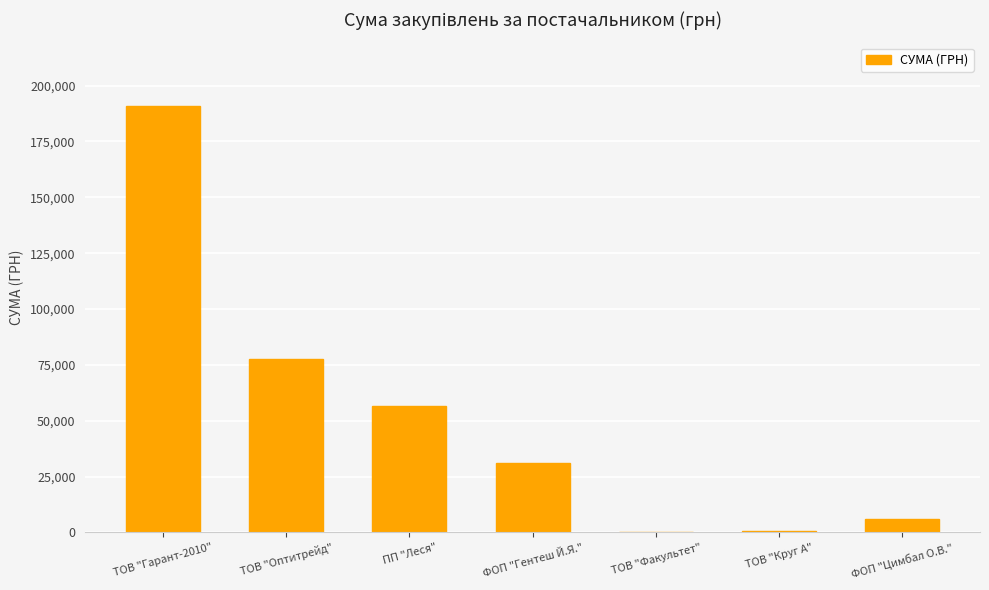

How many series are shown in this chart?

1